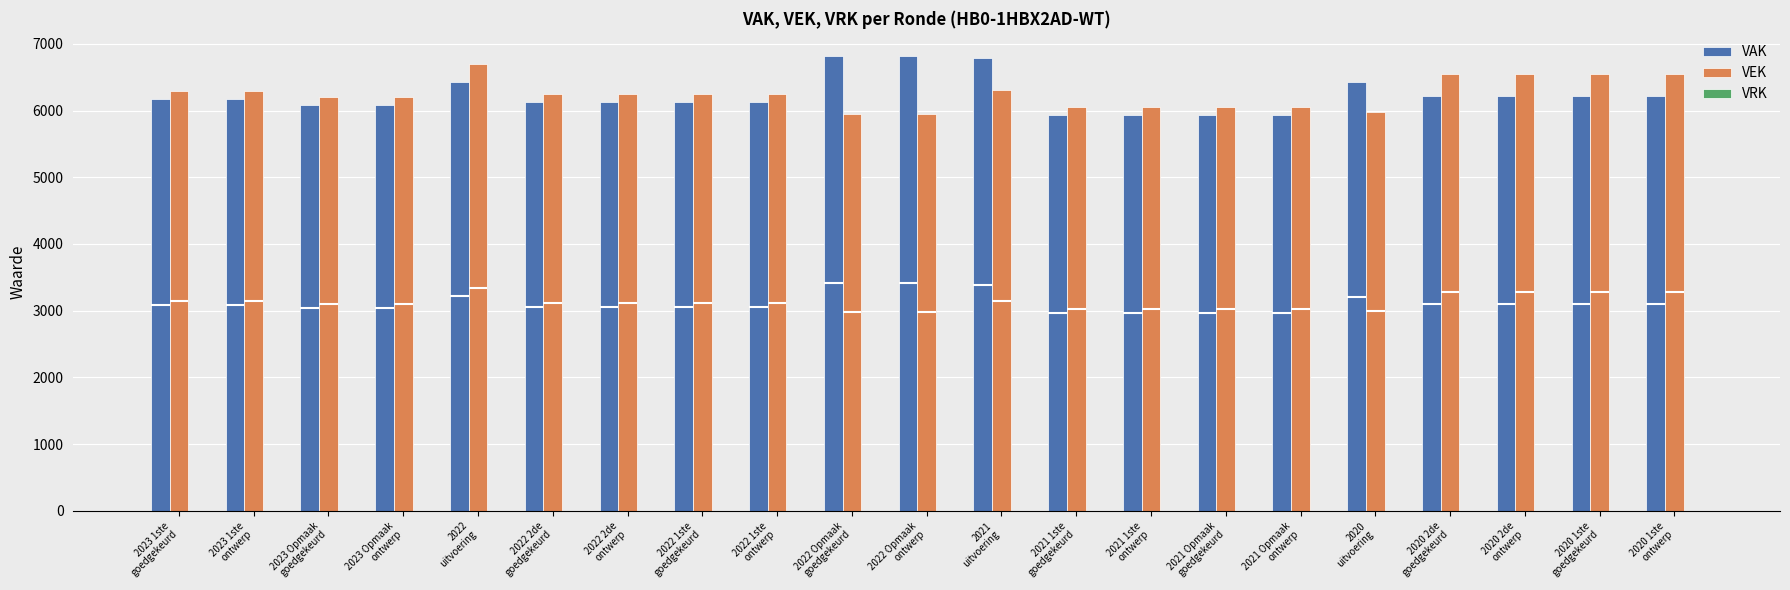

Reading right to left, transcribe all the data shown in this chart.

VAK: 6215	6215	6215	6215	6425	5939	5939	5938	5938	6783	6824	6824	6122	6122	6122	6122	6427	6085	6085	6171	6171
VEK: 6549	6549	6549	6549	5983	6061	6061	6060	6060	6305	5946	5946	6244	6244	6244	6244	6694	6207	6207	6293	6293
VRK: 0	0	0	0	0	0	0	0	0	0	0	0	0	0	0	0	0	0	0	0	0